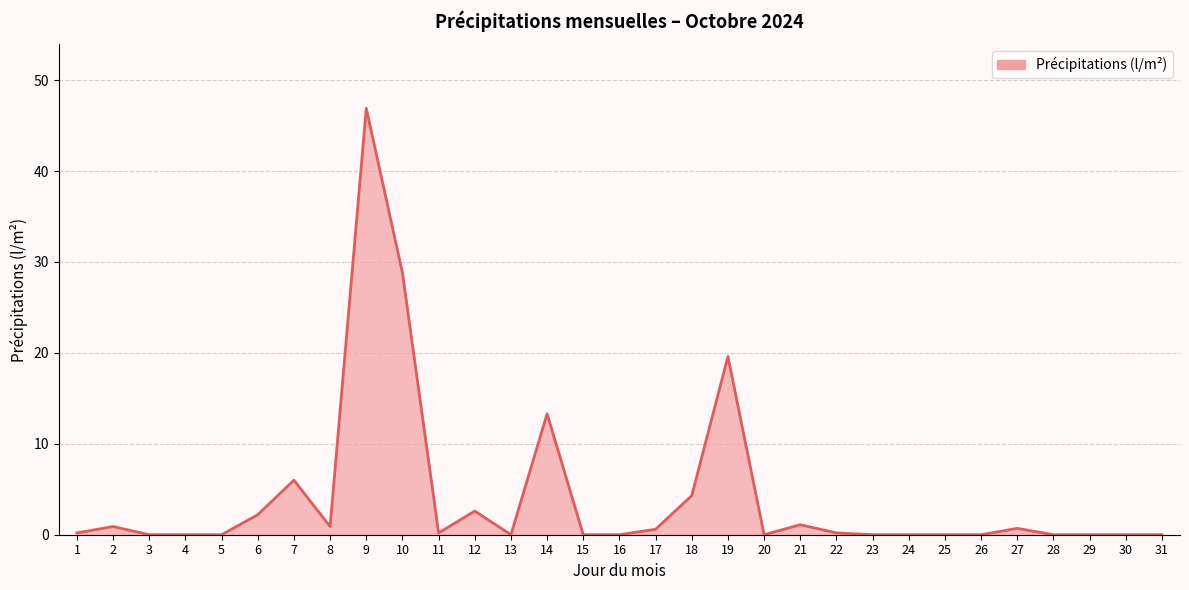

What is the difference between the maximum and minimum values?

46.9